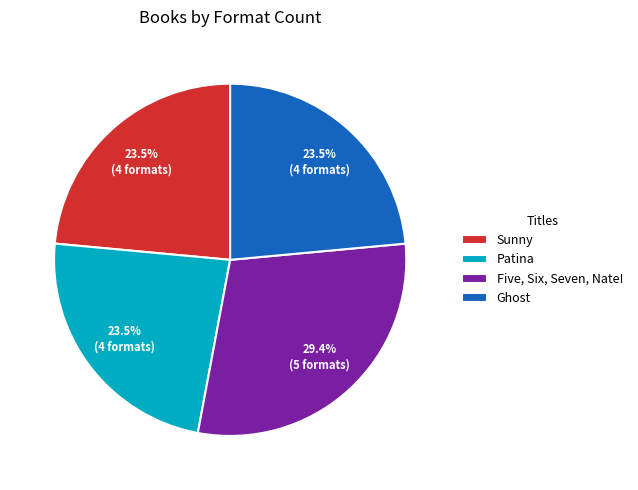

To the nearest percent, what is the average slice percentage?

25%